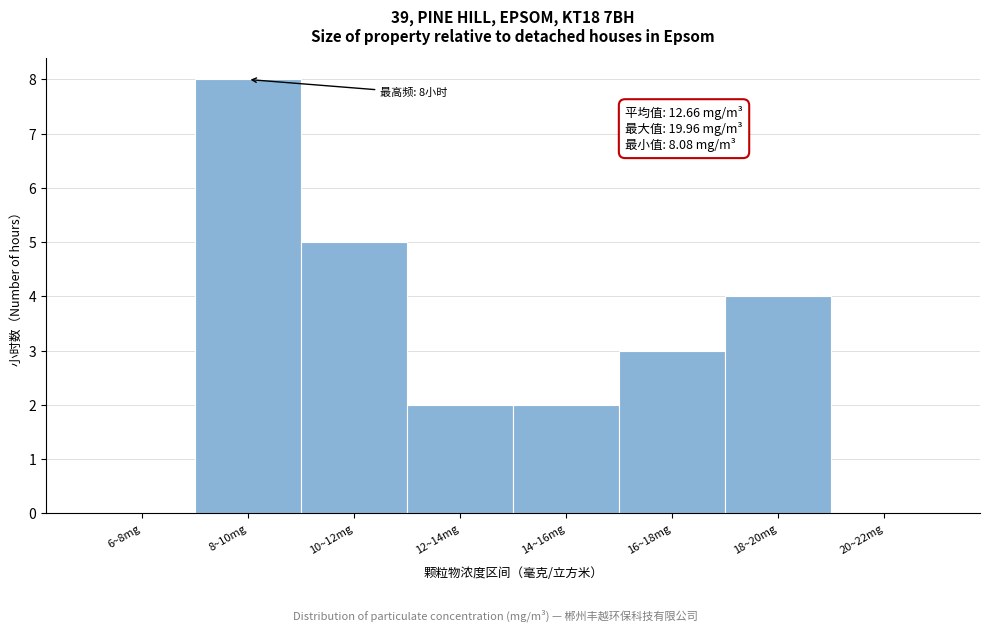

Reading left to right, list all the values displayed in this chart.

6~8mg=0	8~10mg=8	10~12mg=5	12~14mg=2	14~16mg=2	16~18mg=3	18~20mg=4	20~22mg=0